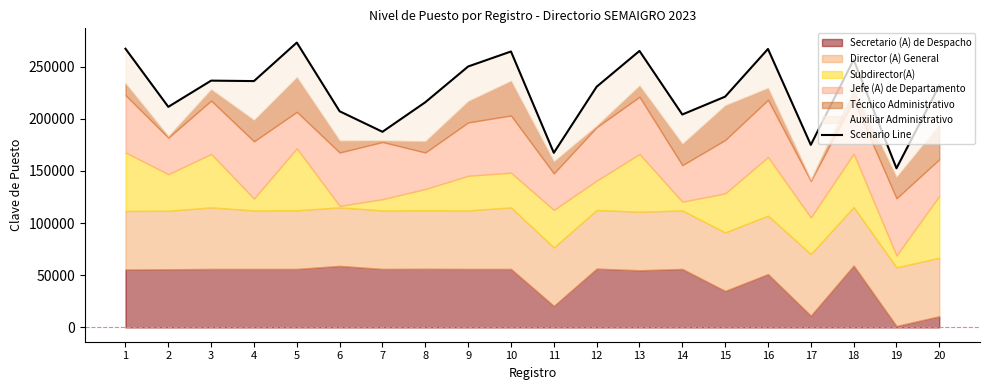

At which label is the value closest to 212728?

2